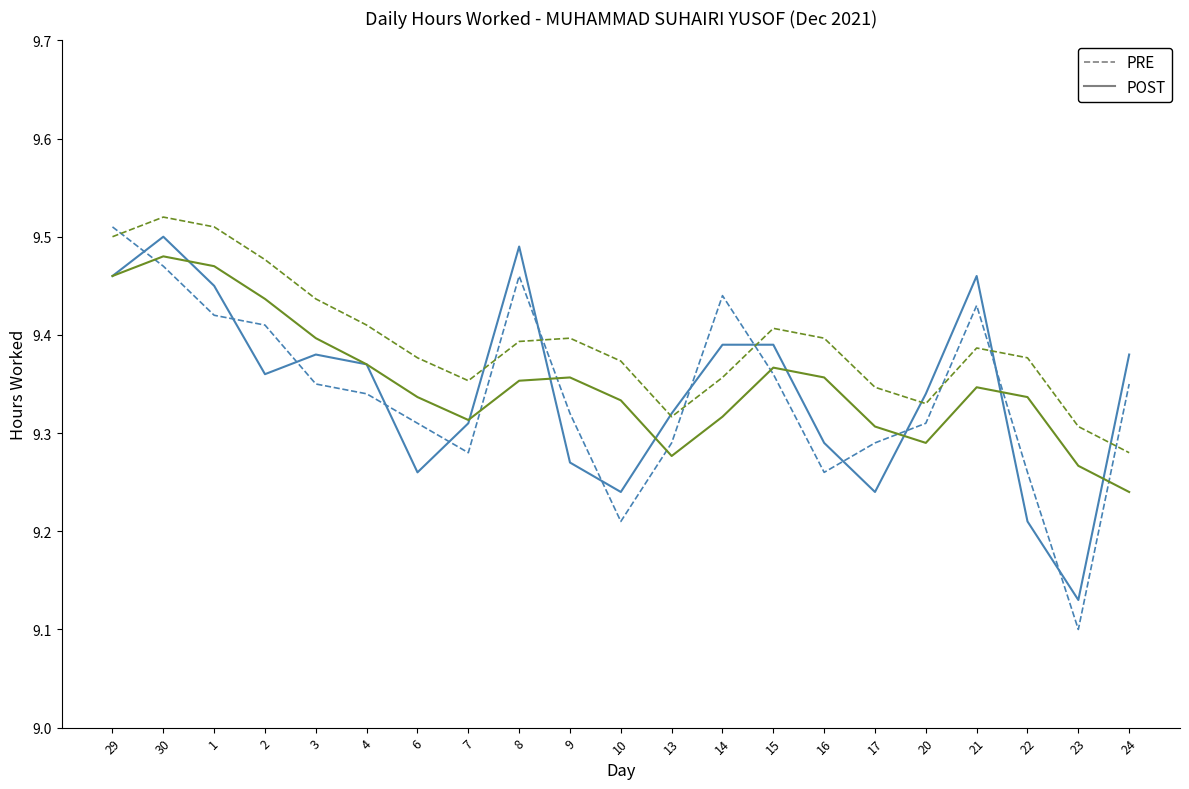

What is the total value across all series at 1?

37.9